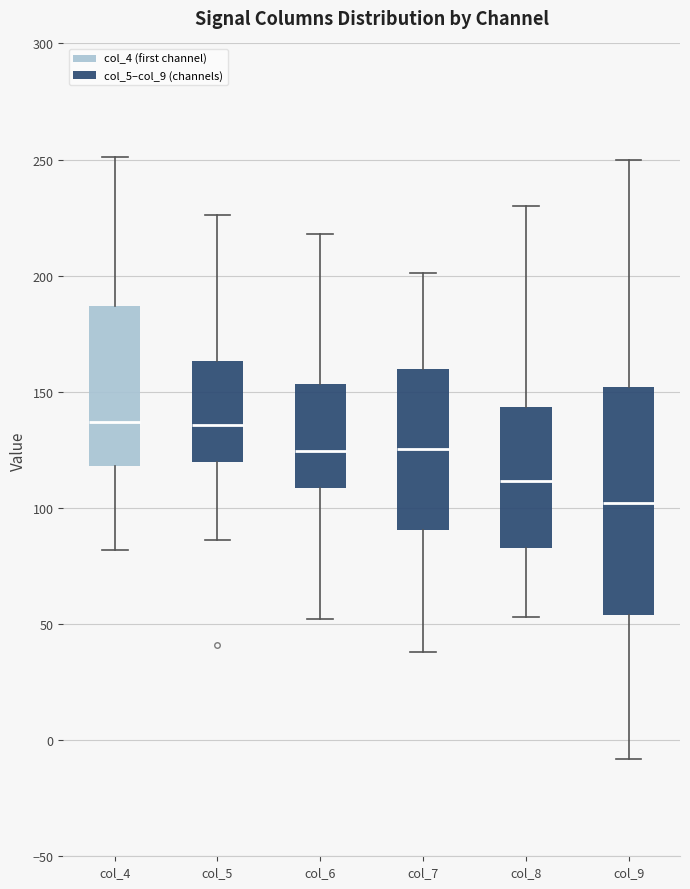

Reading left to right, read every box against the y-axis: the position of its median line, the range the box covers, and the ends of its whiskers. The values are not printed on the chart, so give them approximately, as read against the axis.

col_4: median 135, box 120 to 185, whiskers 80 to 250
col_5: median 135, box 120 to 165, whiskers 85 to 225
col_6: median 125, box 110 to 155, whiskers 50 to 220
col_7: median 125, box 90 to 160, whiskers 40 to 200
col_8: median 110, box 85 to 145, whiskers 55 to 230
col_9: median 100, box 55 to 150, whiskers -10 to 250